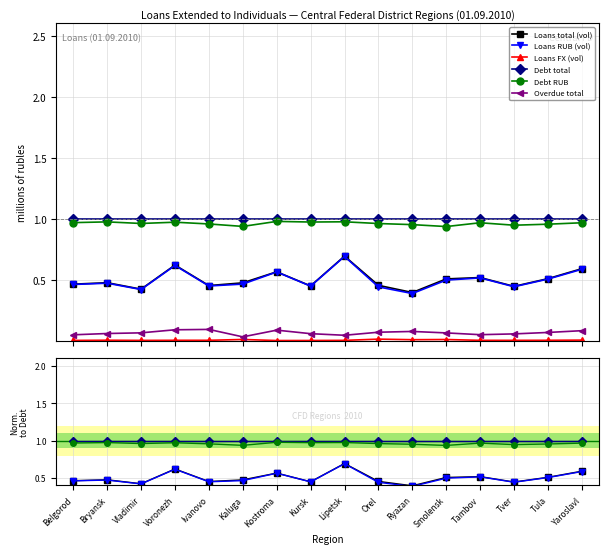

What are all the series names shown in the legend?

Loans total (vol), Loans RUB (vol), Loans FX (vol), Debt total, Debt RUB, Overdue total